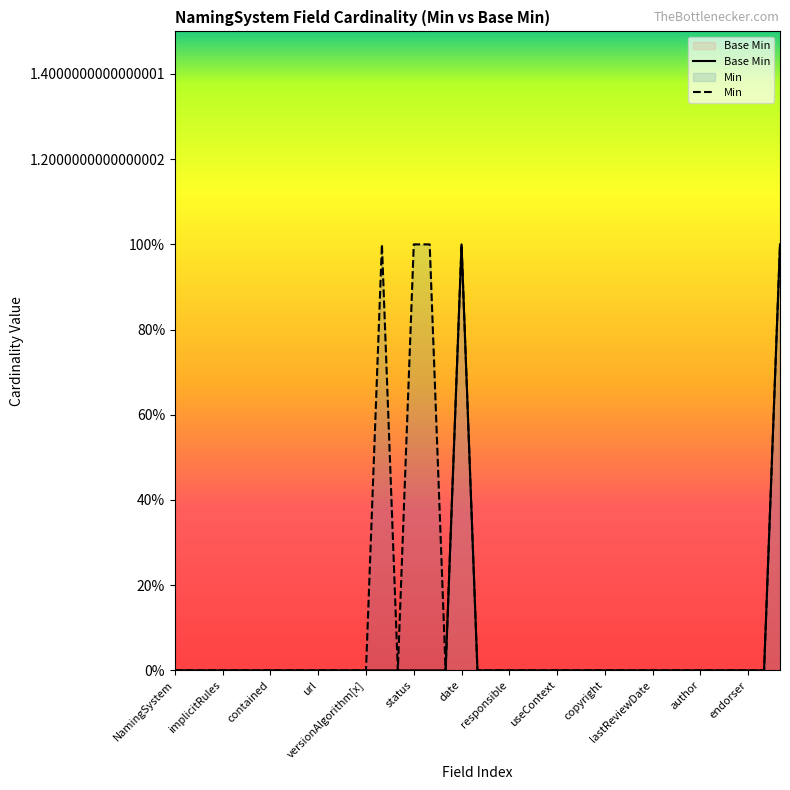

True or false: Base Min and Min intersect in this chart.

False